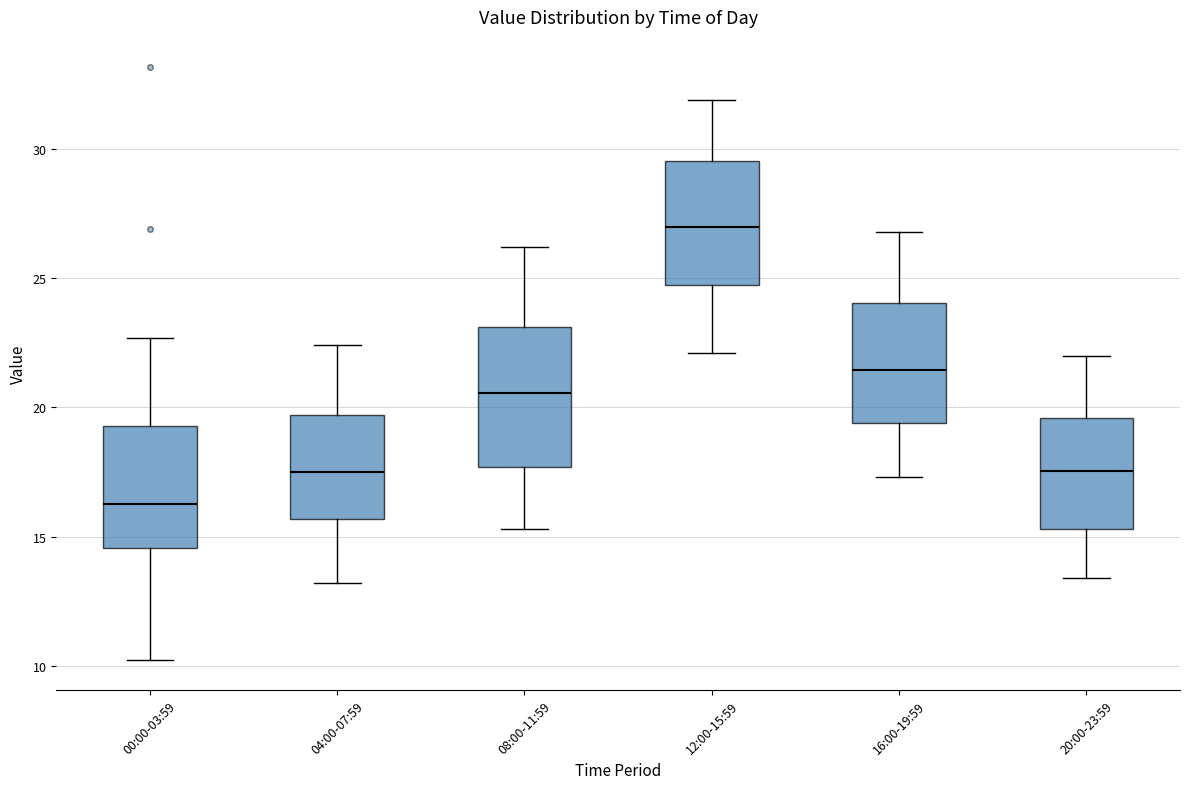

Comparing the boxes themselves (not the whiskers), which one is the tallest?

08:00-11:59